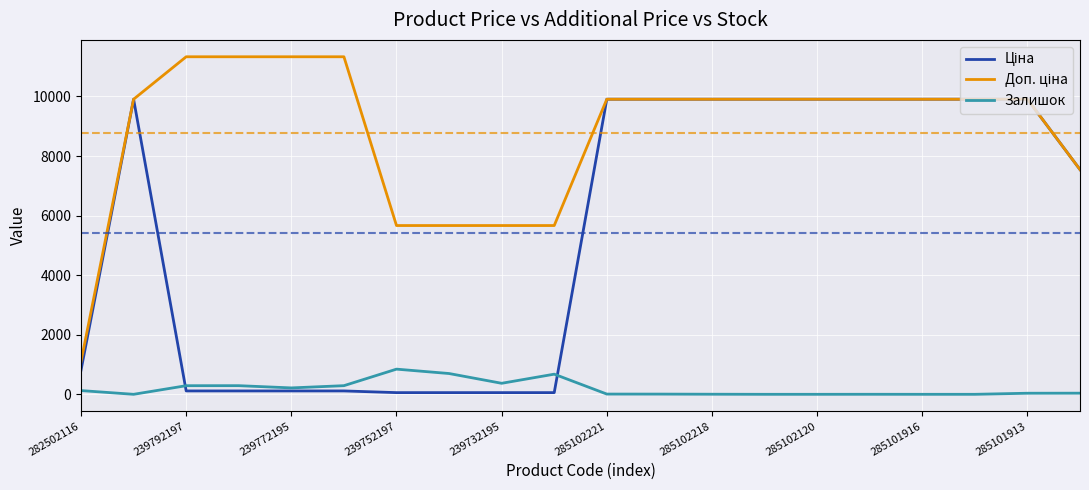

What is the highest value of the Залишок series?

845.0